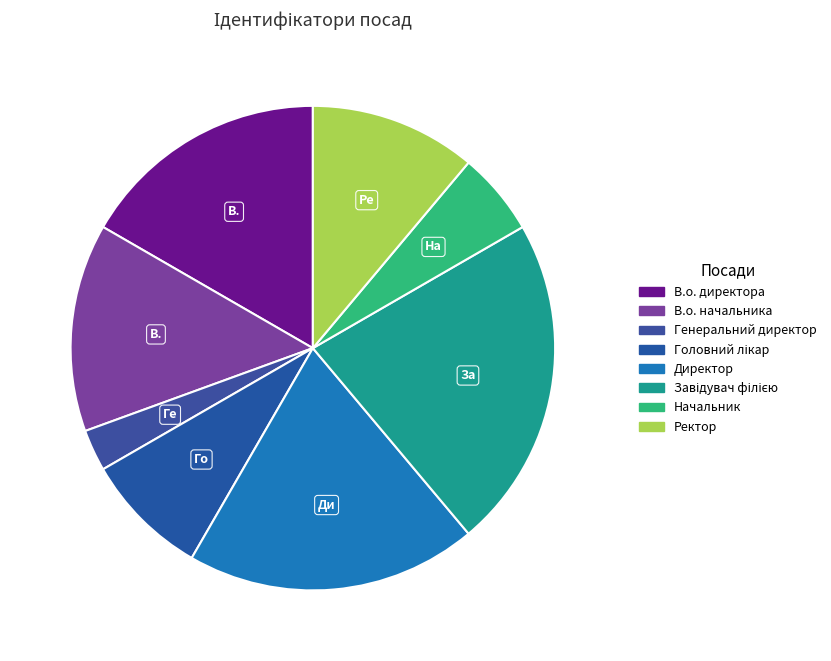

Do Начальник and Генеральний директор together represent more than half of the pie?

No